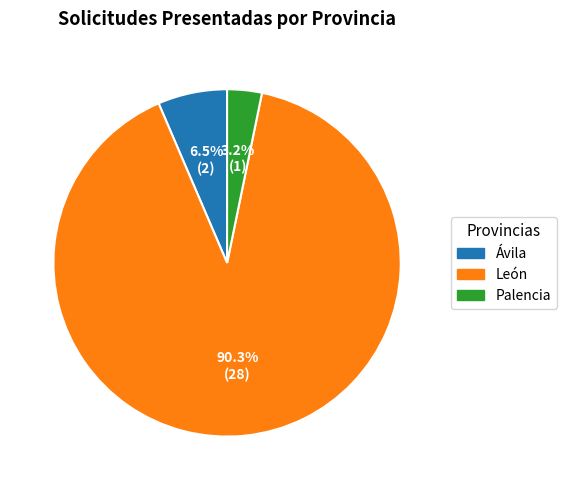

How many slices are in this pie chart?

3